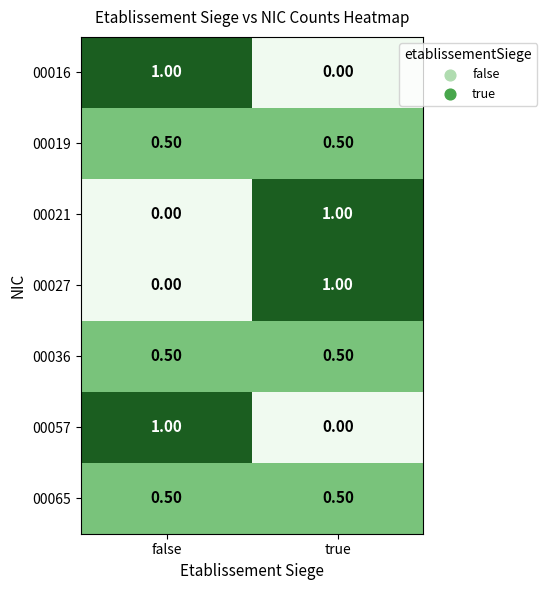

What is the total value across all series at true?

3.5